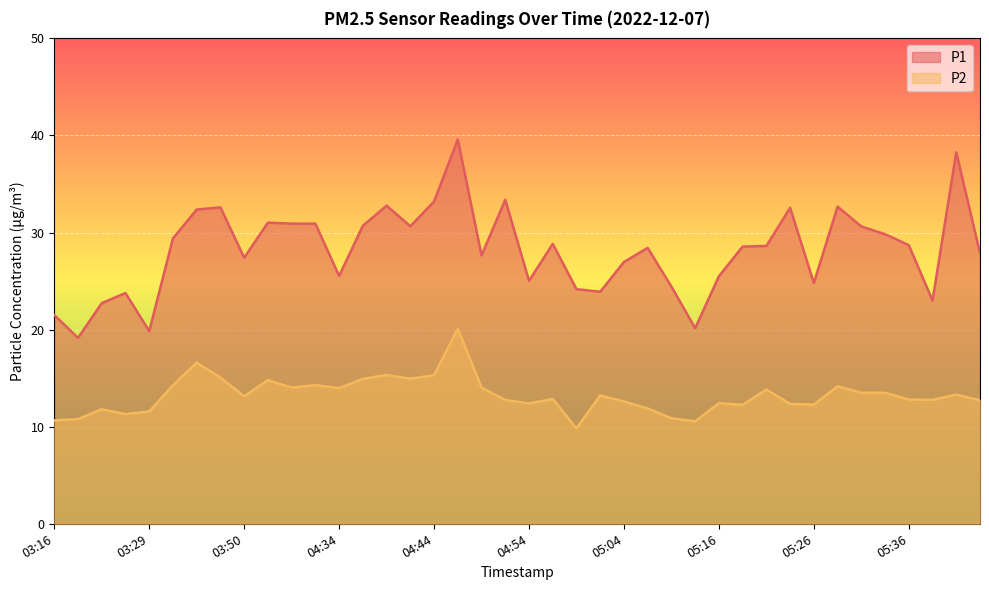

Reading left to right, extract all data points from this chart.

P1: 21.5	19.1	22.7	23.8	19.9	29.4	32.4	32.6	27.4	31.0	30.9	30.9	25.5	30.7	32.8	30.6	33.2	39.6	27.6	33.4	25.0	28.8	24.2	23.9	27.0	28.4	24.4	20.1	25.5	28.6	28.6	32.5	24.8	32.7	30.6	29.8	28.7	23.0	38.3	27.9
P2: 10.7	10.8	11.8	11.3	11.6	14.3	16.6	15.1	13.1	14.8	14.0	14.3	14.0	14.9	15.3	14.9	15.3	20.1	14.0	12.8	12.4	12.8	9.8	13.2	12.6	11.9	10.9	10.6	12.4	12.2	13.8	12.3	12.3	14.2	13.5	13.5	12.8	12.8	13.3	12.7